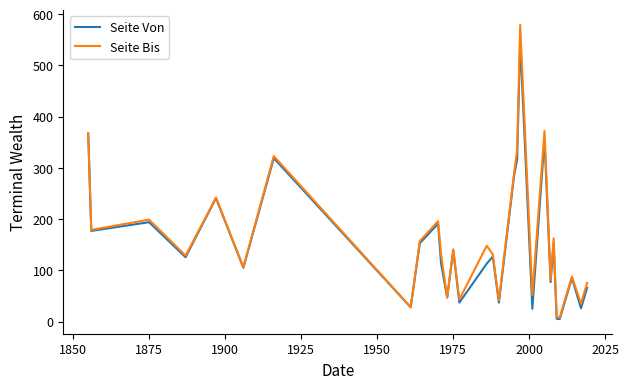

List the series in order of their peak value, highest first.

Seite Bis, Seite Von